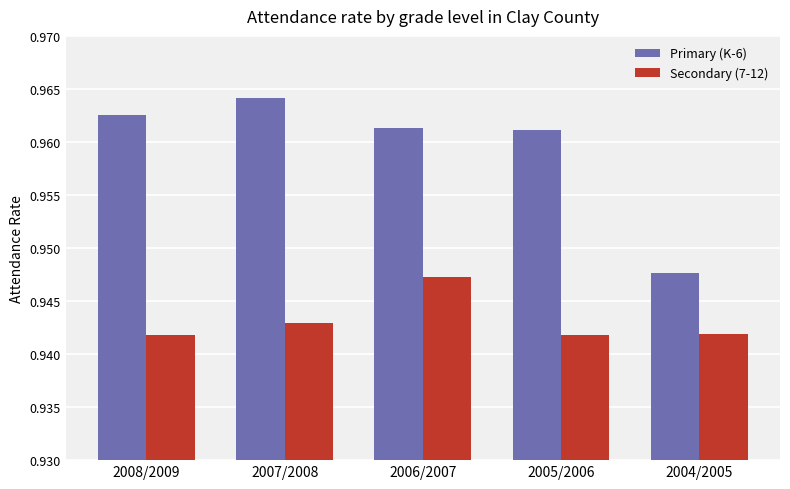

What is the label of the 4th bar from the right?

2007/2008